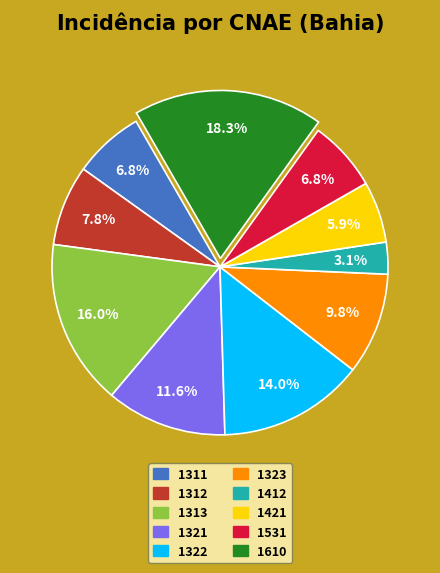

To the nearest percent, what portion does 1311 represent?

7%